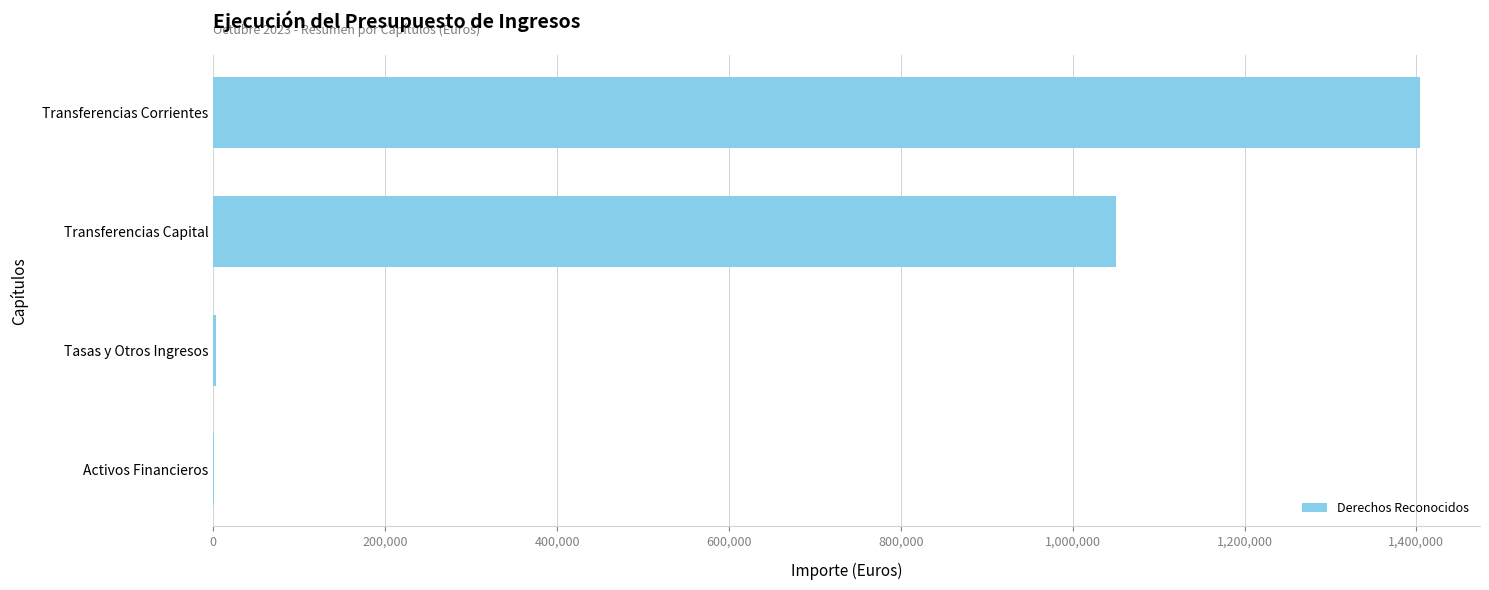

Is it true that the value at Transferencias Corrientes is 1403828.0?

True